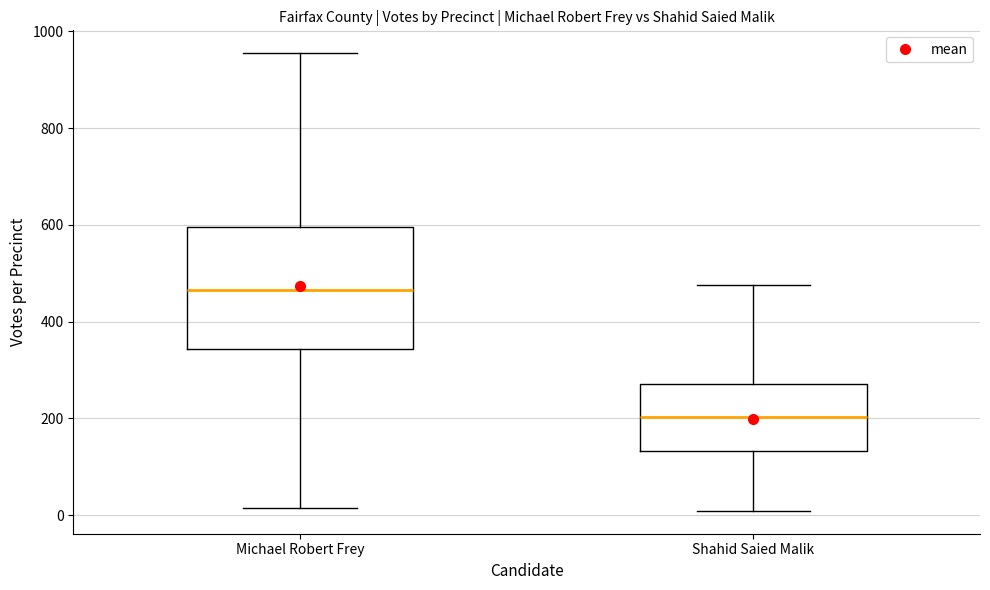

Comparing the boxes themselves (not the whiskers), which one is the tallest?

Michael Robert Frey